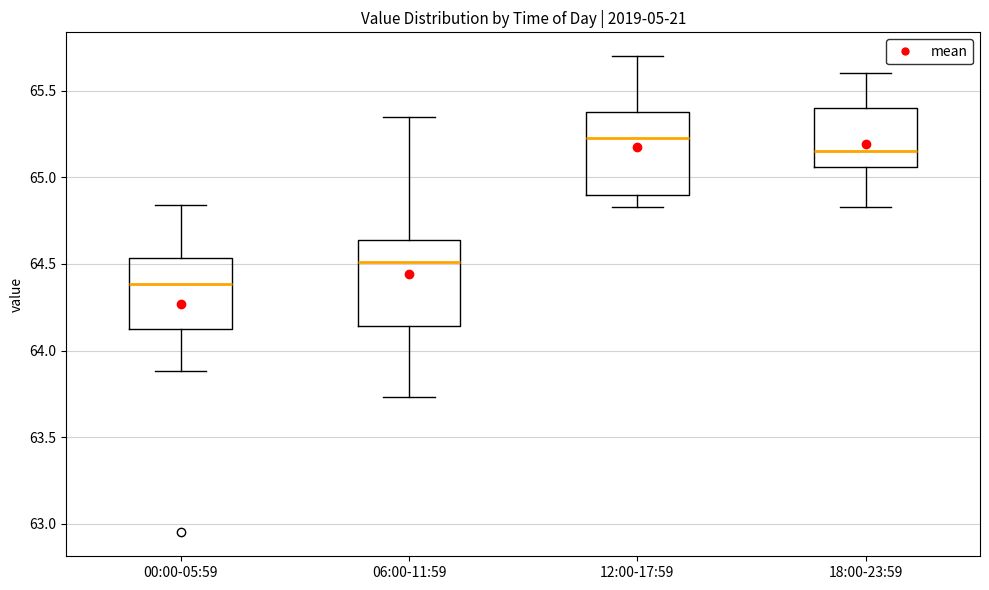

Which box has the highest median line?

12:00-17:59